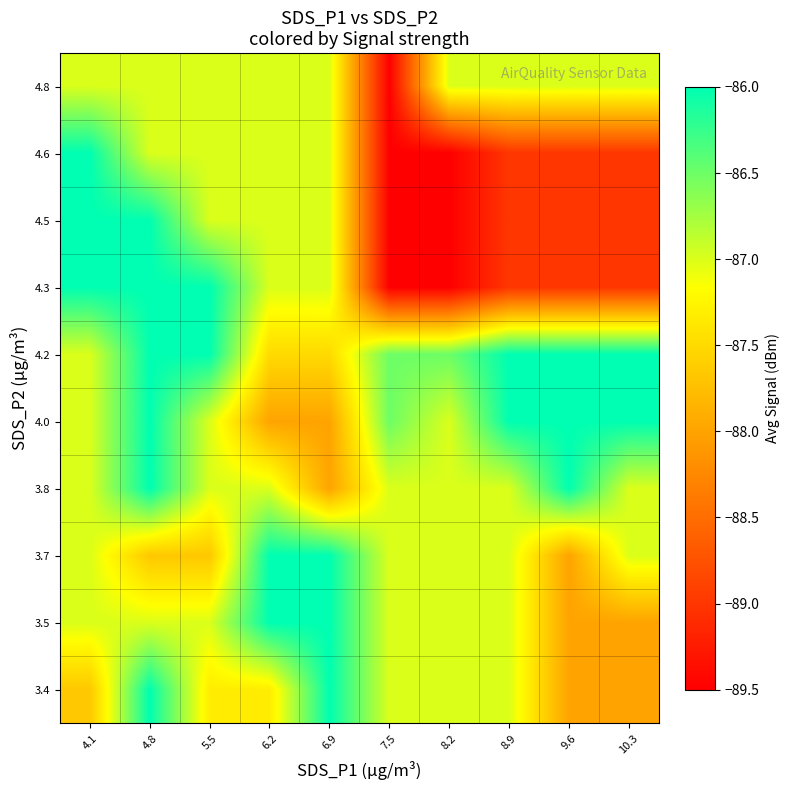

Reading left to right, what are all the values shown in this chart?

3.4: 4.1=-87.7	4.8=-86.0	5.5=-87.3	6.2=-87.3	6.9=-86.0	7.5=-87.0	8.2=-87.0	8.9=-87.0	9.6=-88.0	10.3=-88.0
3.5: 4.1=-87.0	4.8=-87.0	5.5=-87.0	6.2=-86.0	6.9=-86.0	7.5=-87.0	8.2=-87.0	8.9=-87.0	9.6=-88.0	10.3=-88.0
3.7: 4.1=-87.0	4.8=-87.7	5.5=-87.7	6.2=-86.0	6.9=-86.0	7.5=-87.0	8.2=-87.0	8.9=-87.0	9.6=-88.0	10.3=-87.0
3.8: 4.1=-87.0	4.8=-86.0	5.5=-87.0	6.2=-87.0	6.9=-88.0	7.5=-87.0	8.2=-87.0	8.9=-87.0	9.6=-86.0	10.3=-87.0
4.0: 4.1=-87.0	4.8=-86.0	5.5=-87.0	6.2=-88.0	6.9=-88.0	7.5=-86.5	8.2=-87.0	8.9=-86.0	9.6=-86.0	10.3=-86.0
4.2: 4.1=-87.0	4.8=-86.0	5.5=-86.0	6.2=-87.5	6.9=-87.5	7.5=-86.5	8.2=-86.5	8.9=-86.0	9.6=-86.0	10.3=-86.0
4.3: 4.1=-86.0	4.8=-86.0	5.5=-86.0	6.2=-87.0	6.9=-87.0	7.5=-89.5	8.2=-89.5	8.9=-89.0	9.6=-89.0	10.3=-89.0
4.5: 4.1=-86.0	4.8=-86.0	5.5=-87.0	6.2=-87.0	6.9=-87.0	7.5=-89.5	8.2=-89.5	8.9=-89.0	9.6=-89.0	10.3=-89.0
4.6: 4.1=-86.0	4.8=-87.0	5.5=-87.0	6.2=-87.0	6.9=-87.0	7.5=-89.5	8.2=-89.5	8.9=-89.0	9.6=-89.0	10.3=-89.0
4.8: 4.1=-87.0	4.8=-87.0	5.5=-87.0	6.2=-87.0	6.9=-87.0	7.5=-89.5	8.2=-87.0	8.9=-87.0	9.6=-87.0	10.3=-87.0